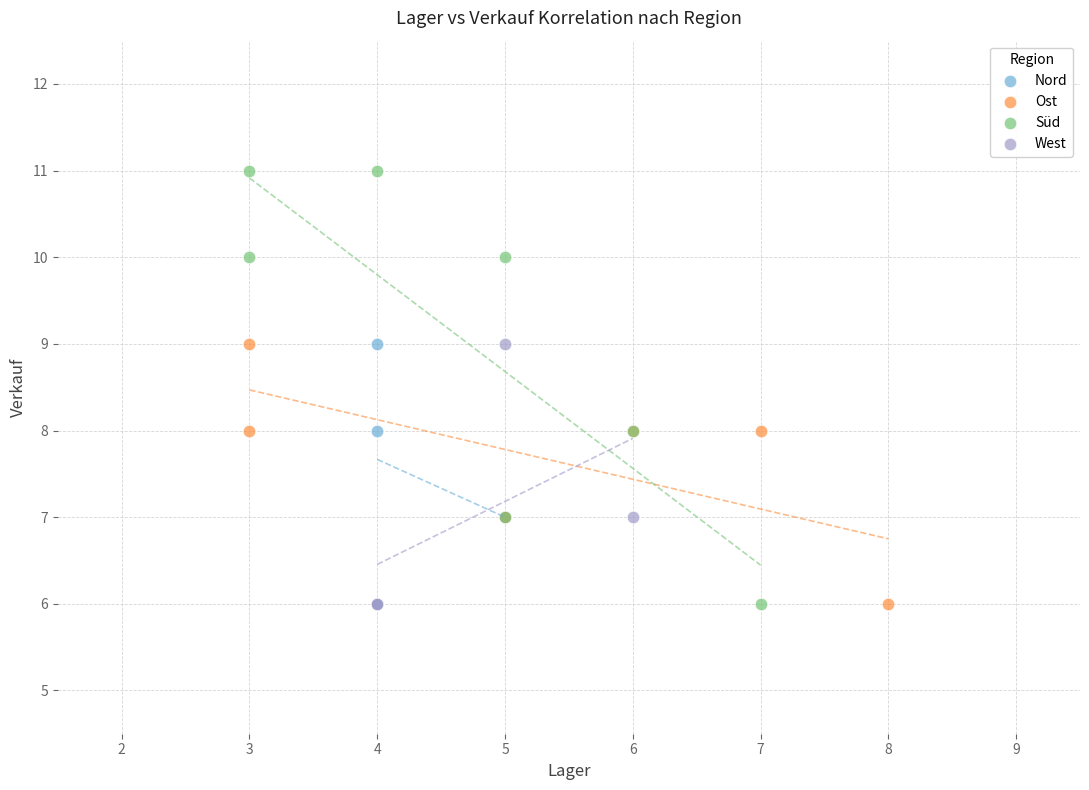

Which series contains the highest Y value?

Süd